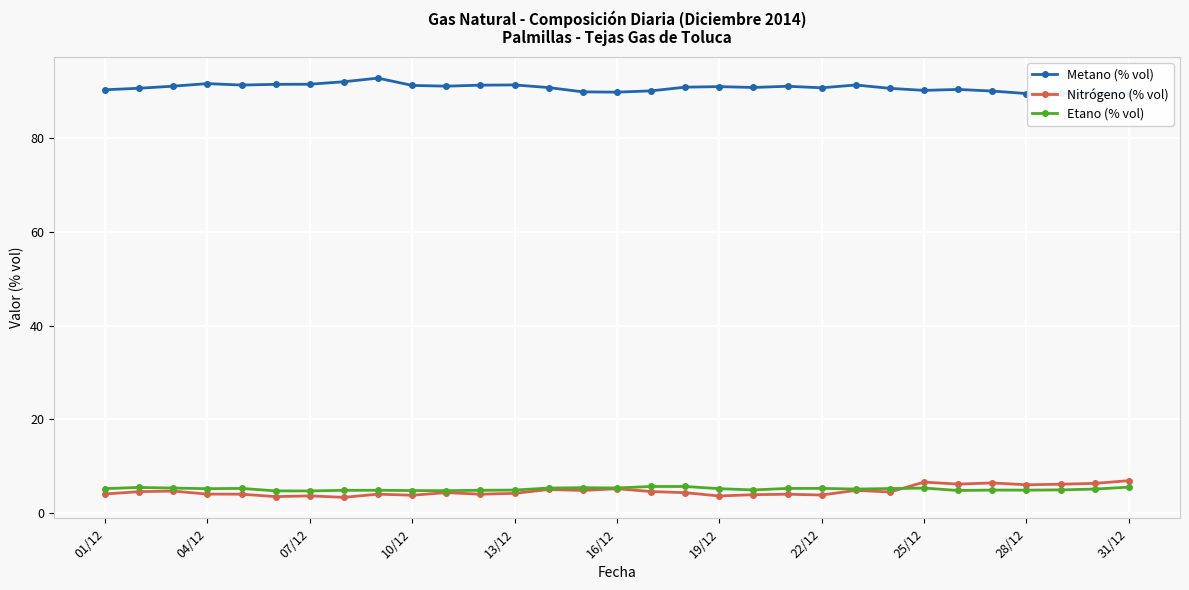

How many values in the Etano (% vol) series are below 5?

13